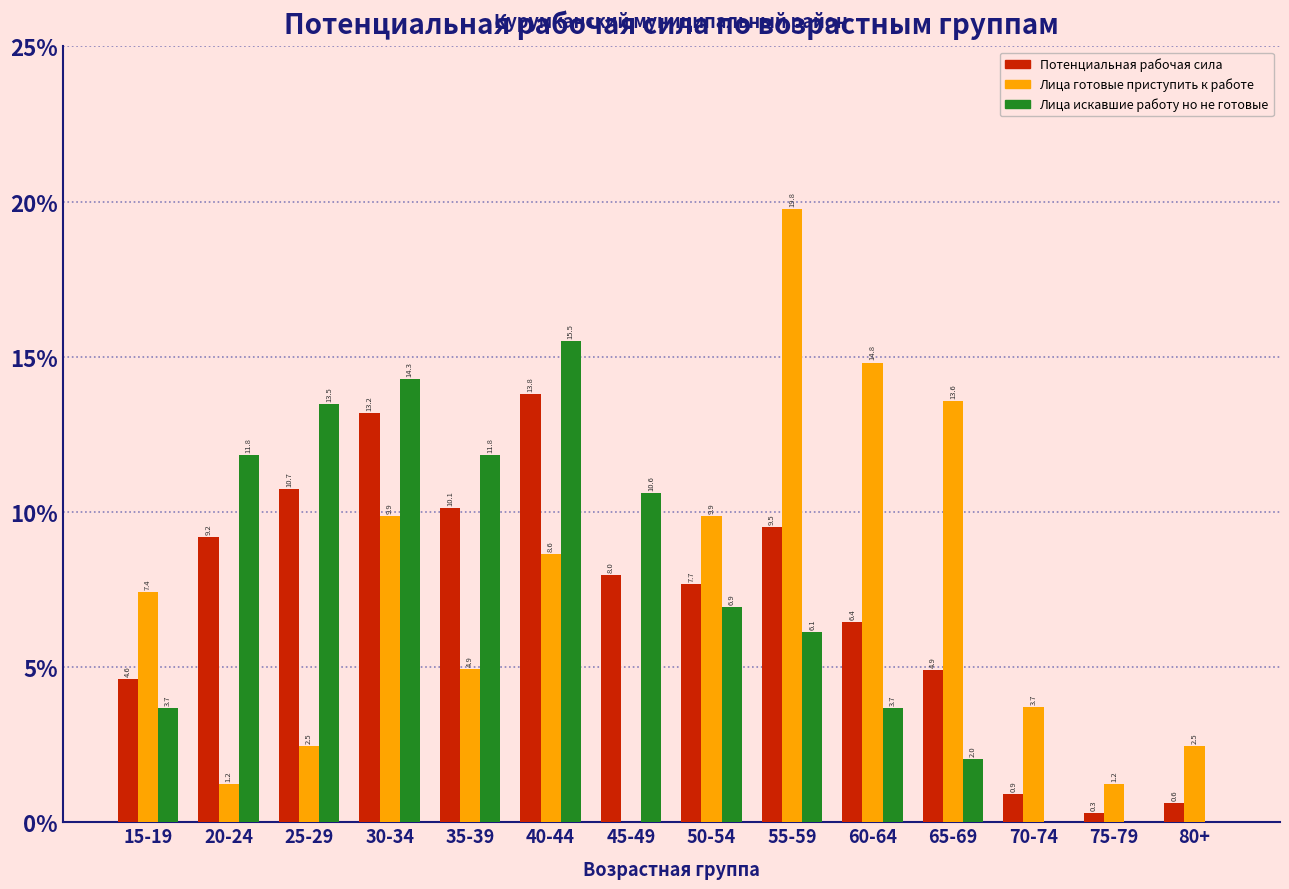

Reading right to left, extract all data points from this chart.

Потенциальная рабочая сила: 80+=0.6	75-79=0.3	70-74=0.9	65-69=4.9	60-64=6.4	55-59=9.5	50-54=7.7	45-49=8.0	40-44=13.8	35-39=10.1	30-34=13.2	25-29=10.7	20-24=9.2	15-19=4.6
Лица готовые приступить к работе: 80+=2.5	75-79=1.2	70-74=3.7	65-69=13.6	60-64=14.8	55-59=19.8	50-54=9.9	45-49=0.0	40-44=8.6	35-39=4.9	30-34=9.9	25-29=2.5	20-24=1.2	15-19=7.4
Лица искавшие работу но не готовые: 80+=0.0	75-79=0.0	70-74=0.0	65-69=2.0	60-64=3.7	55-59=6.1	50-54=6.9	45-49=10.6	40-44=15.5	35-39=11.8	30-34=14.3	25-29=13.5	20-24=11.8	15-19=3.7